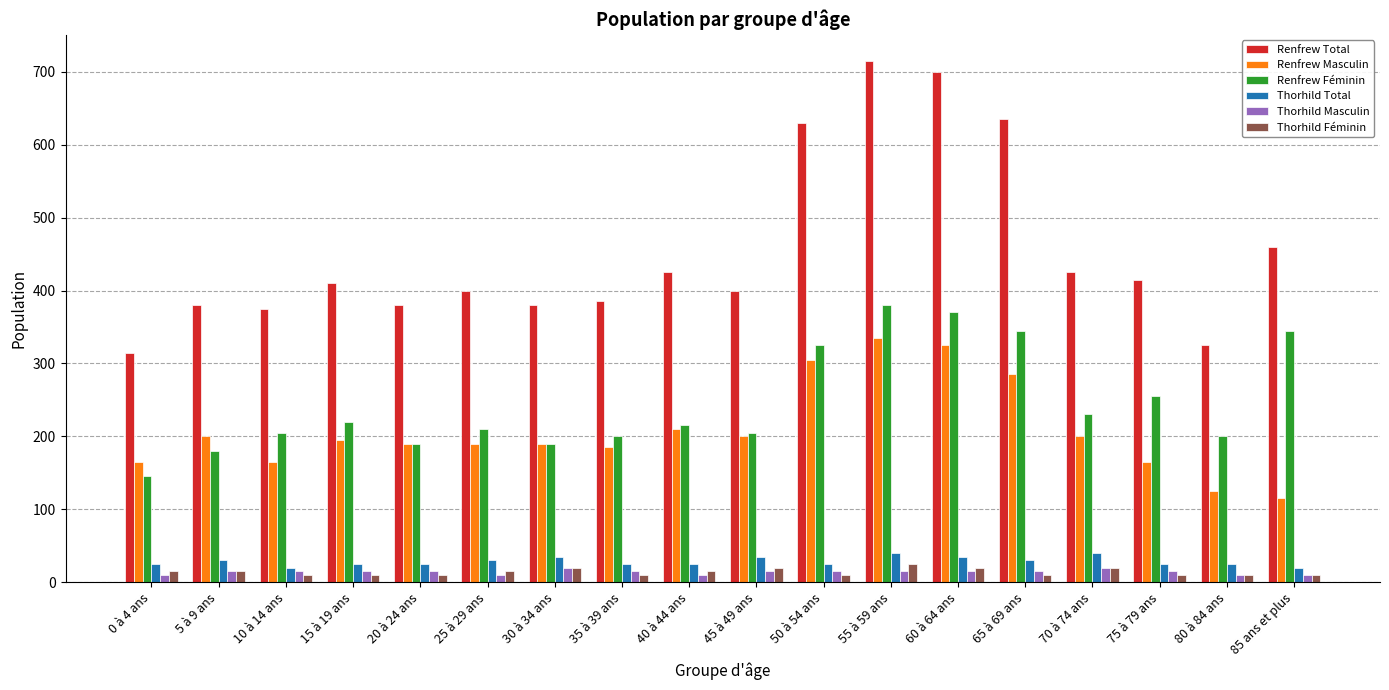

How many data points in Renfrew Féminin are less than 215?

9